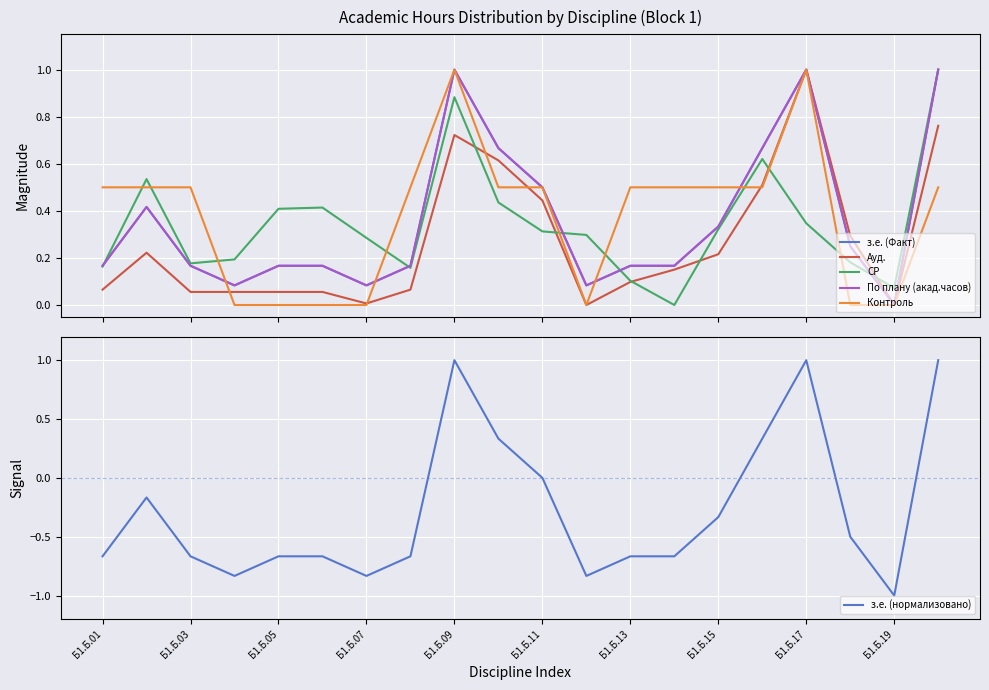

Is it true that з.е. (нормализовано) equals -1.2 at 11?

False